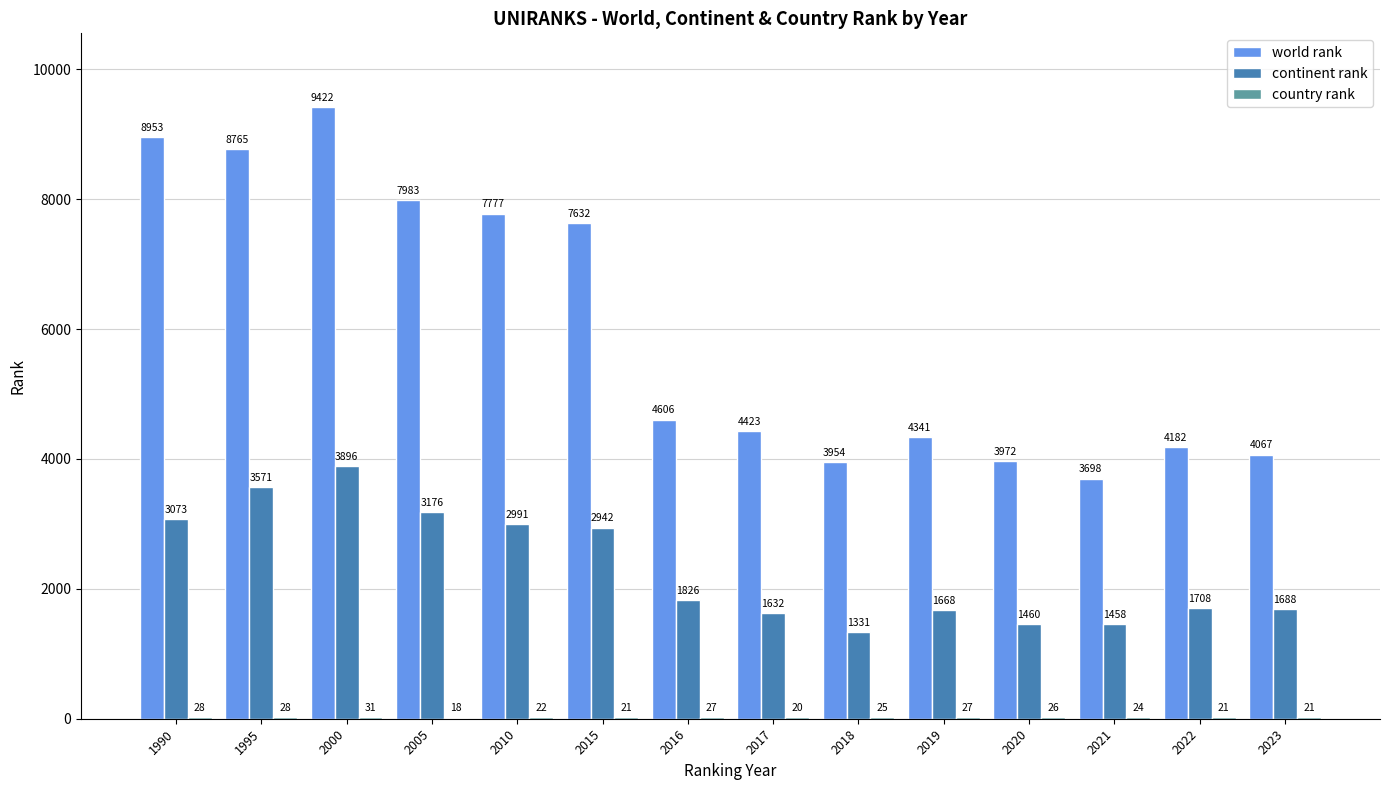

Are the bars horizontal?

No